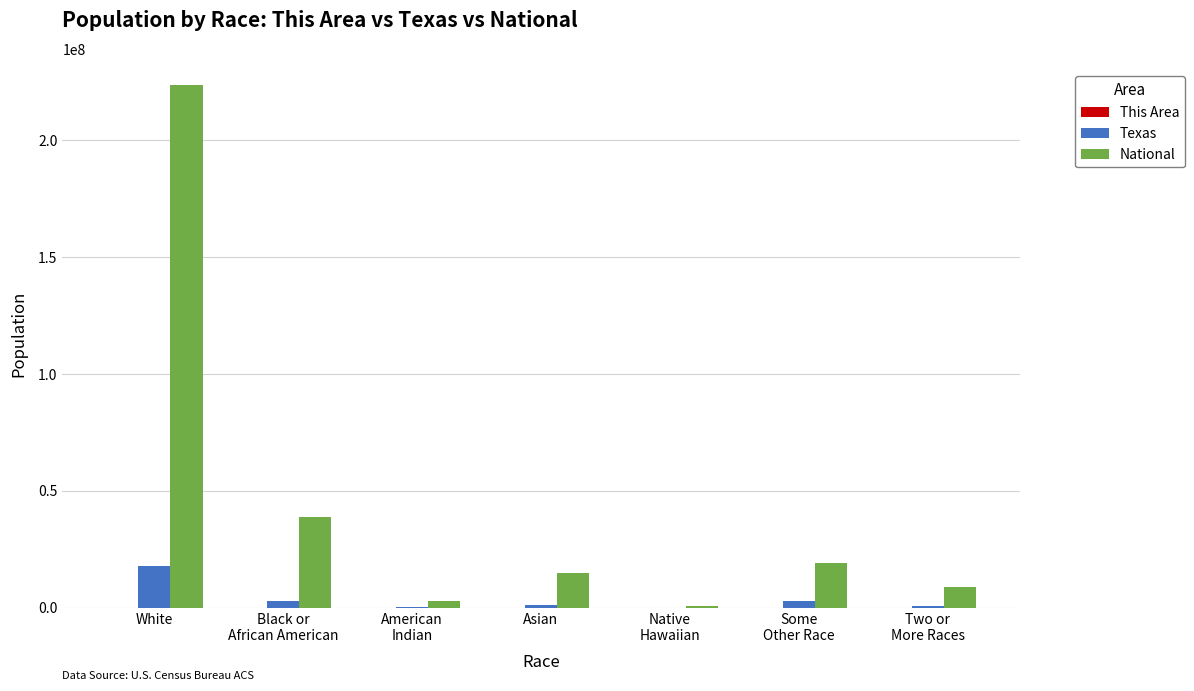

At which label does National reach its peak?

White